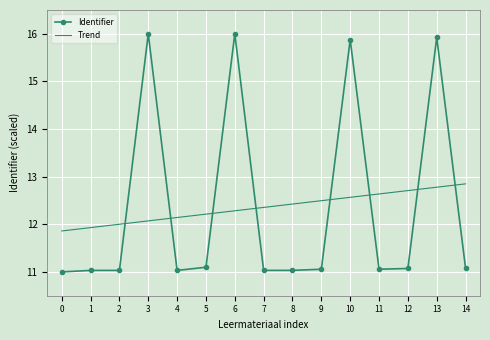

What is the greatest value displayed?

16.0